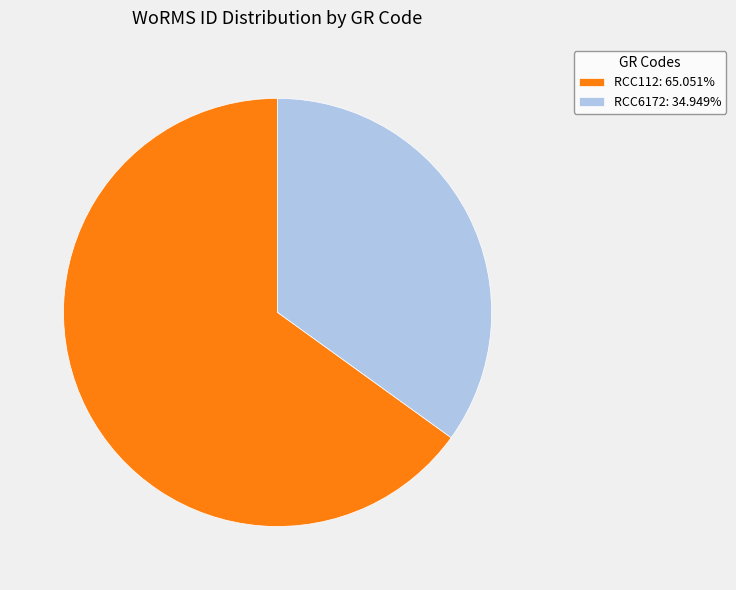

Approximately how many times larger is the value at RCC6172: 34.949% compared to RCC112: 65.051%?

0.5